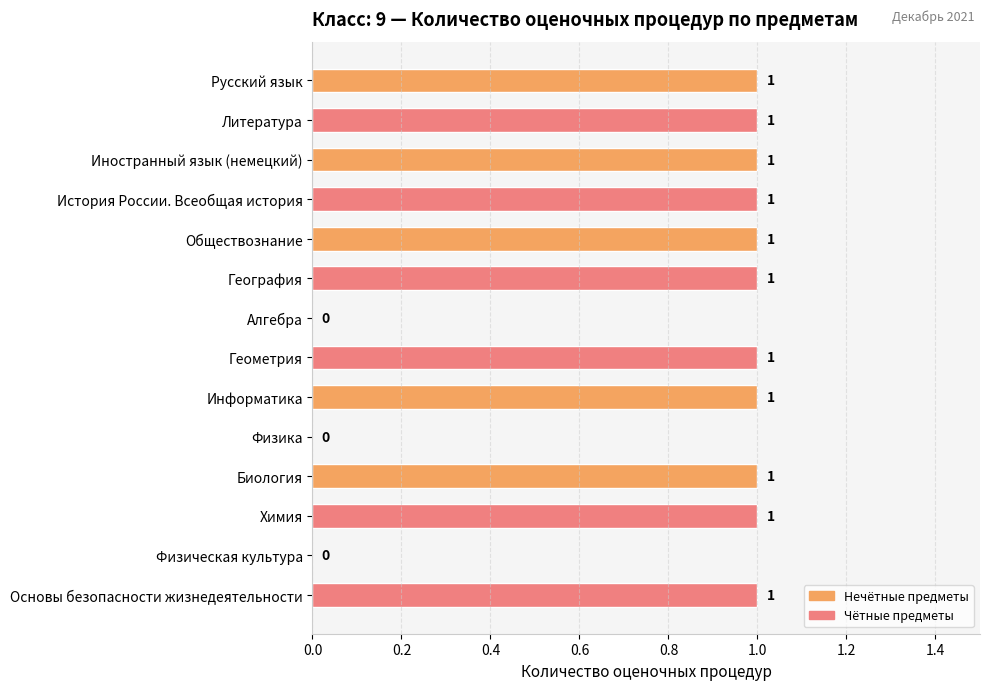

The value at Геометрия is 1. True or false?

True